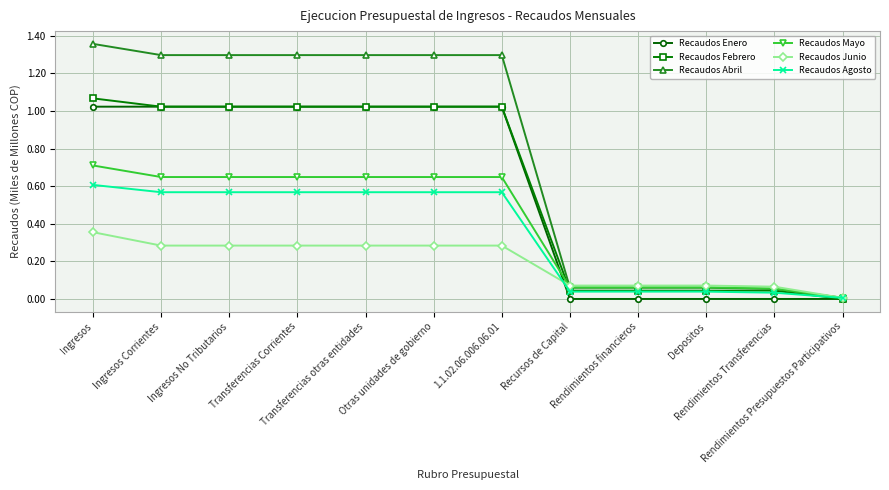

Which series has the widest spread of values?

Recaudos Abril